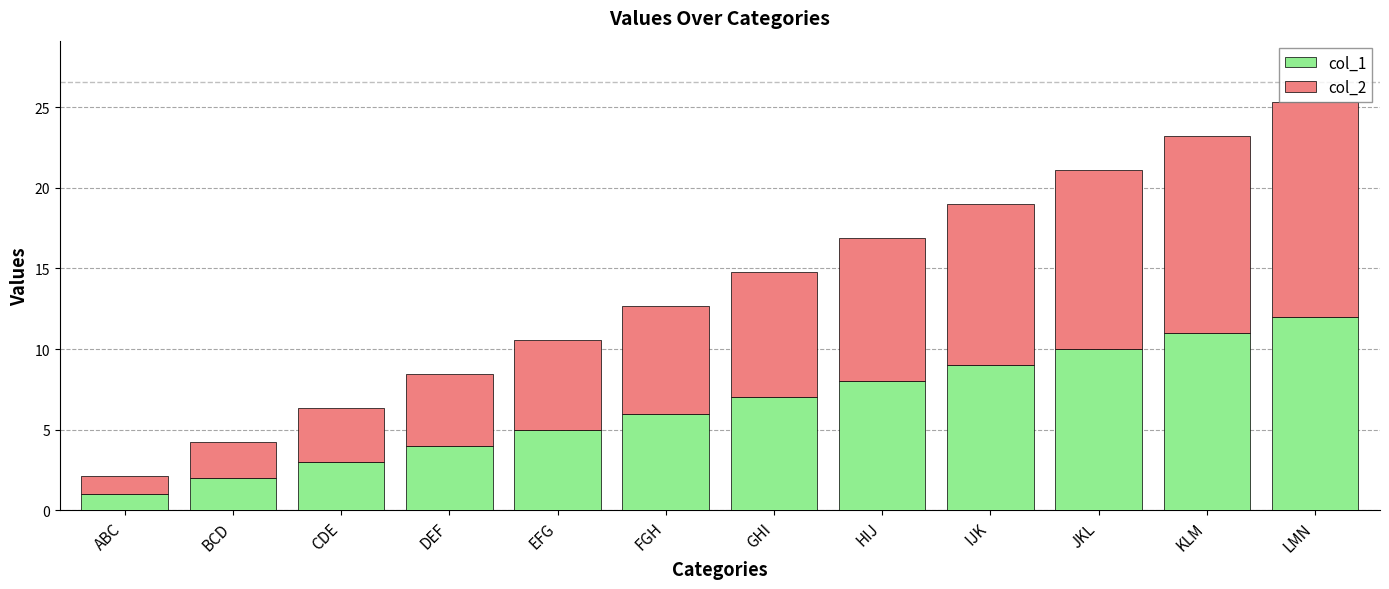

What is the maximum value for col_1?

12.0